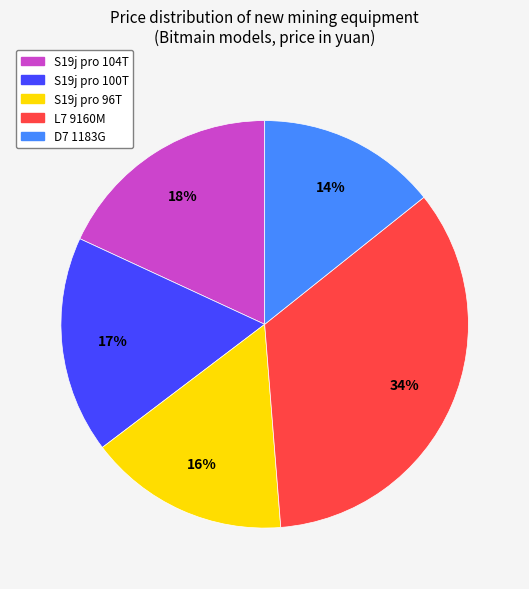

How many segments does this pie chart have?

5